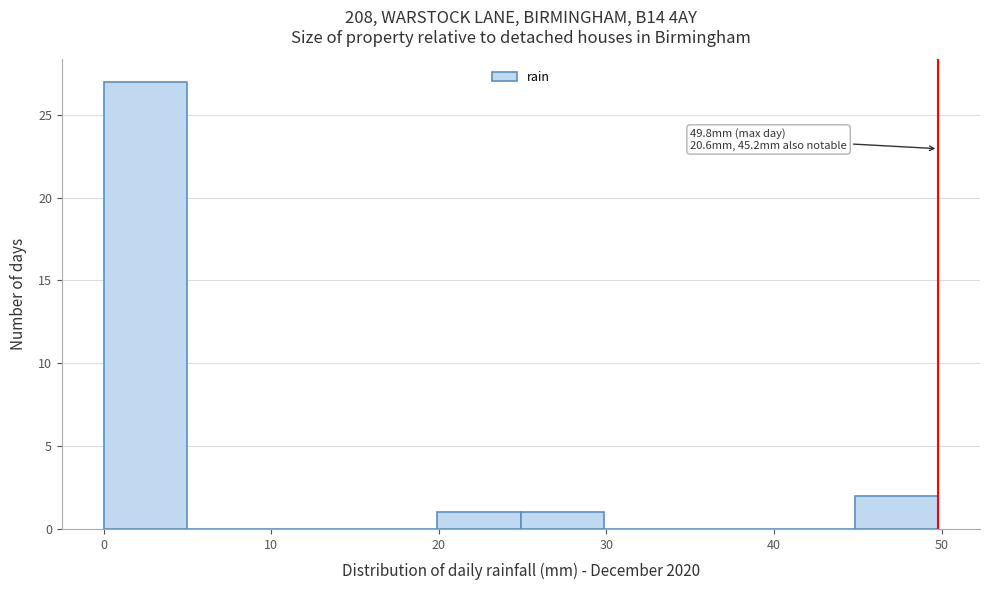

Over which range of the x-axis is the bar tallest?

0 to 5